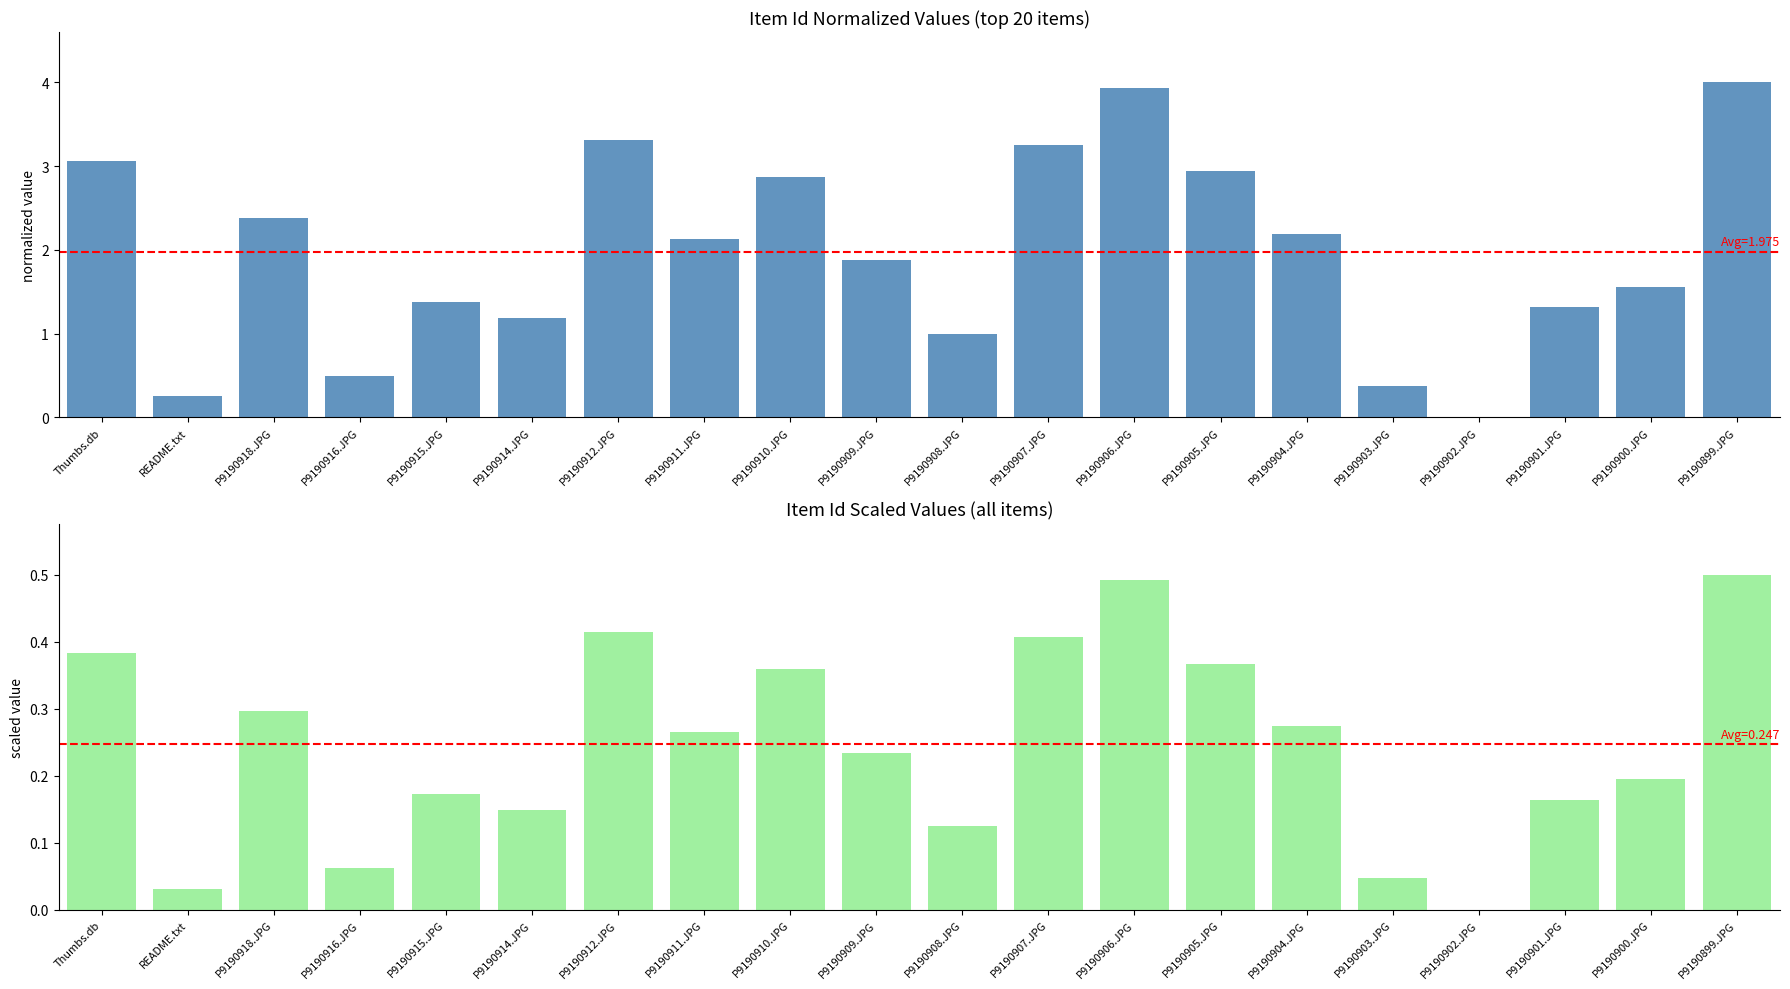

What is the label of the 6th bar from the left?

P9190914.JPG